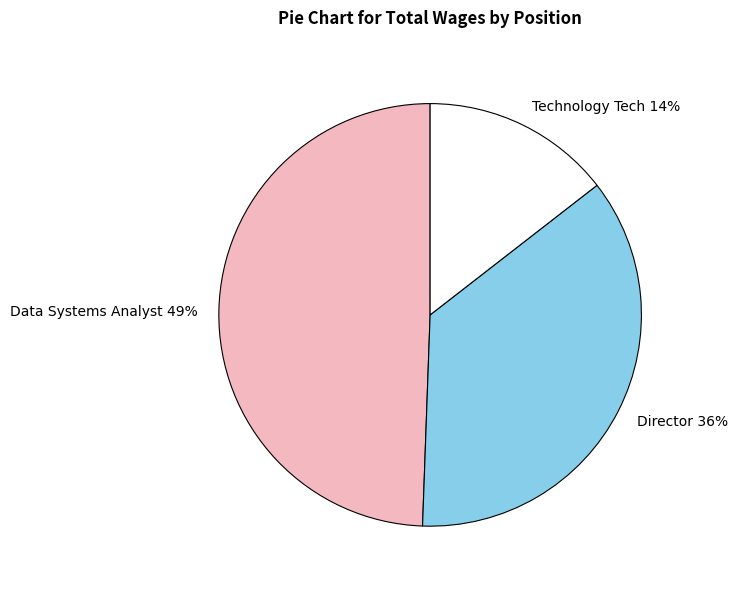

Which has a higher value, Director or Technology Tech?

Director